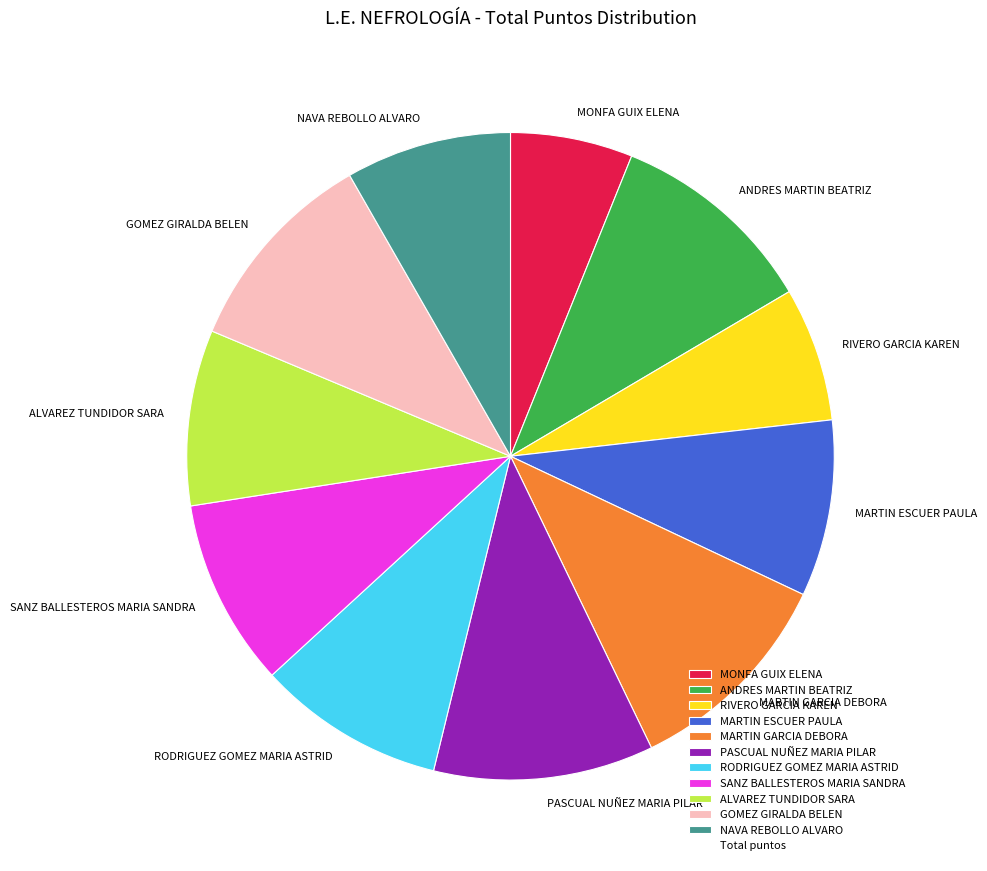

Which category has the smallest portion of the pie?

MONFA GUIX ELENA